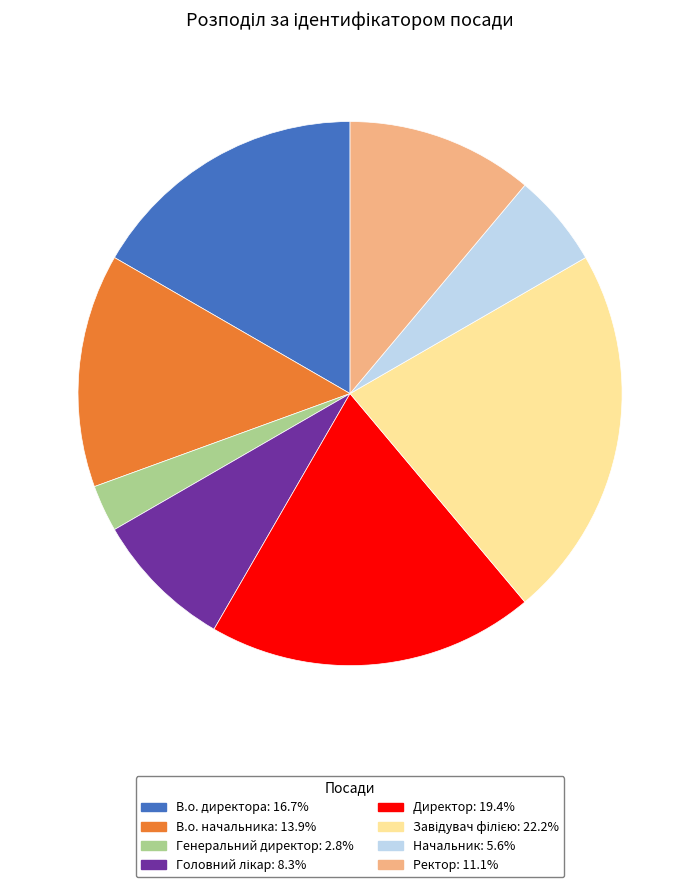

Is the sum of Генеральний директор: 2.8% and В.о. начальника: 13.9% greater than half?

No